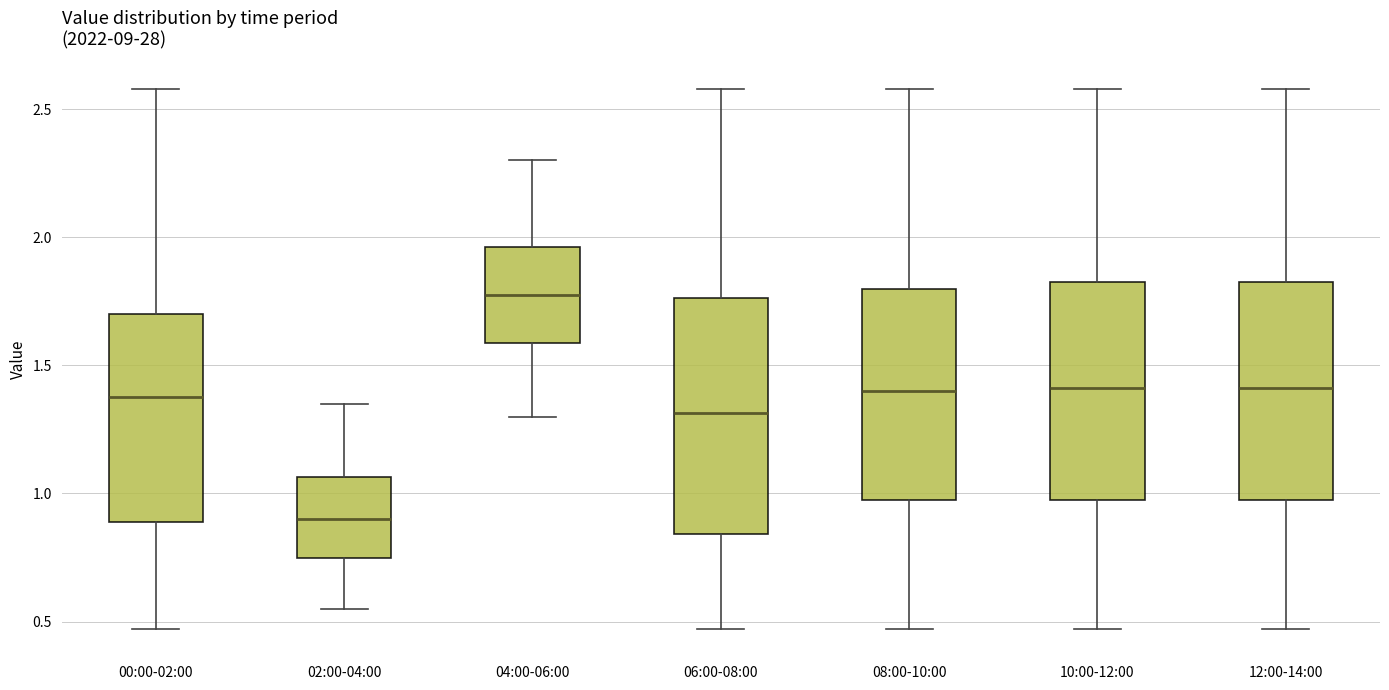

Which box's median line is the highest?

04:00-06:00